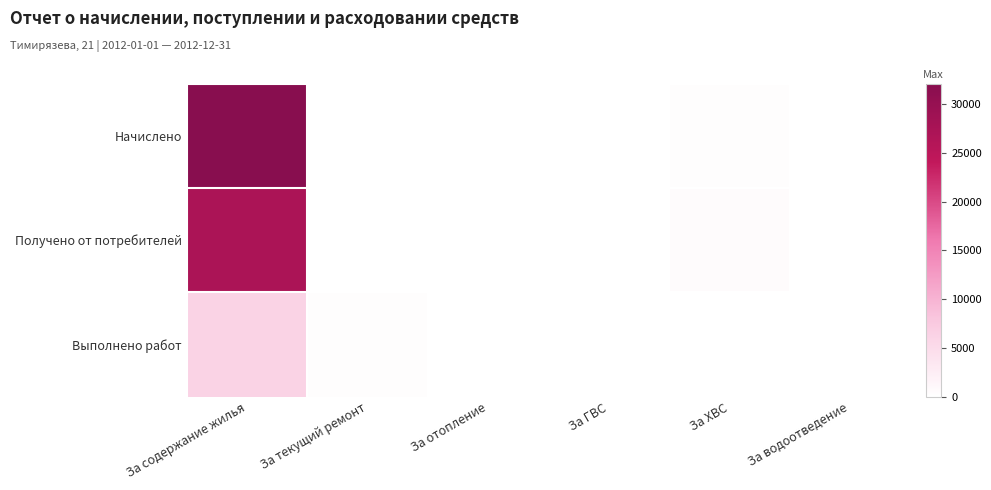

Reading left to right, list all the values displayed in this chart.

Начислено: За содержание жилья=32100.6	За текущий ремонт=0.0	За отопление=0.0	За ГВС=0.0	За ХВС=250.8	За водоотведение=0.0
Получено от потребителей: За содержание жилья=27173.8	За текущий ремонт=0.0	За отопление=0.0	За ГВС=0.0	За ХВС=511.8	За водоотведение=3.3
Выполнено работ: За содержание жилья=6237.8	За текущий ремонт=320.4	За отопление=0.0	За ГВС=0.0	За ХВС=0.0	За водоотведение=0.0